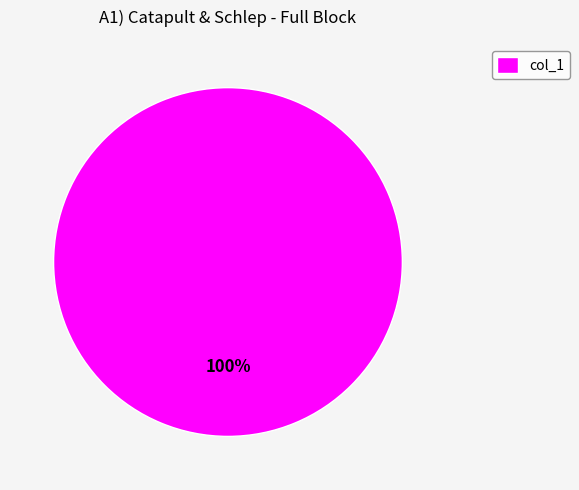

Is there any slice that represents more than half of the pie?

Yes